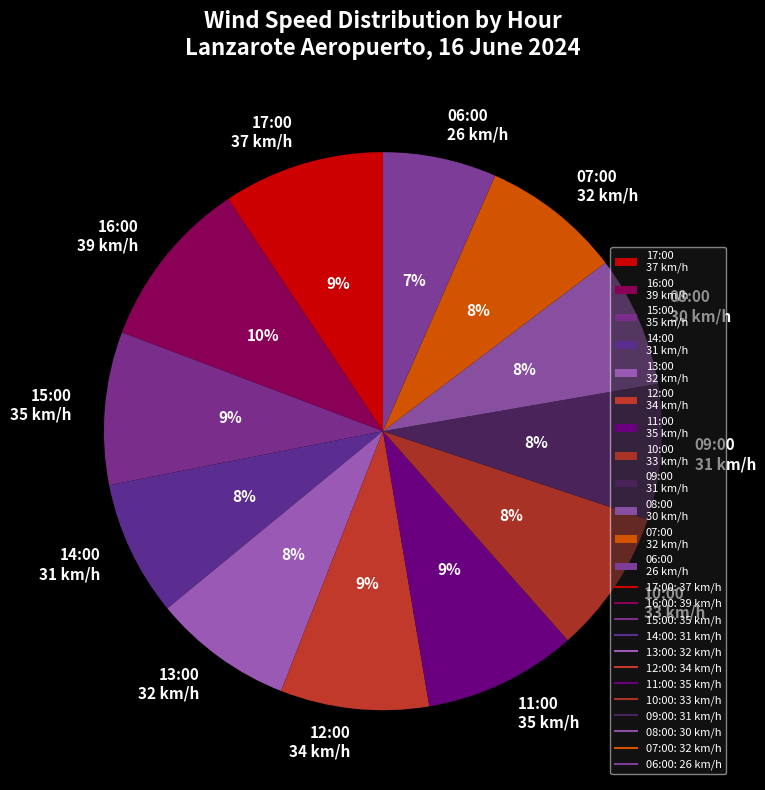

What is the largest slice in the pie chart?

16:00